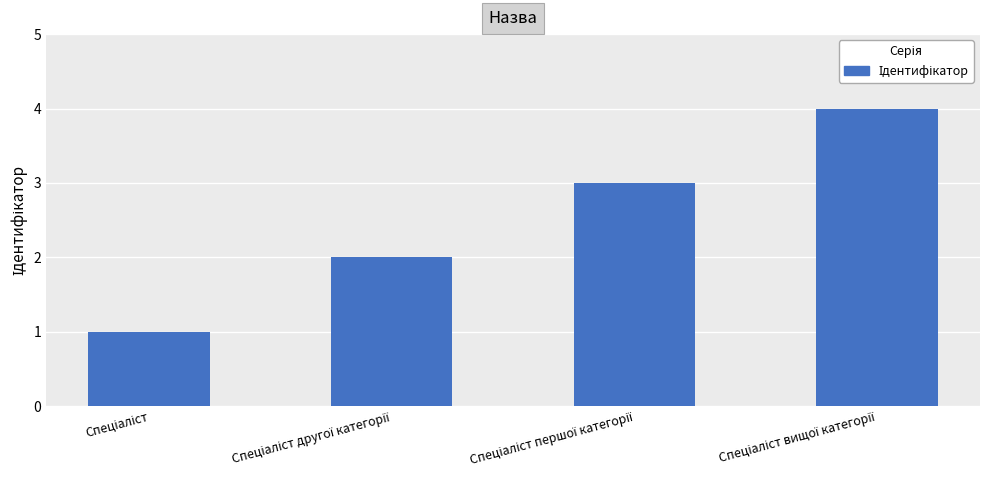

How many values are below 3?

2